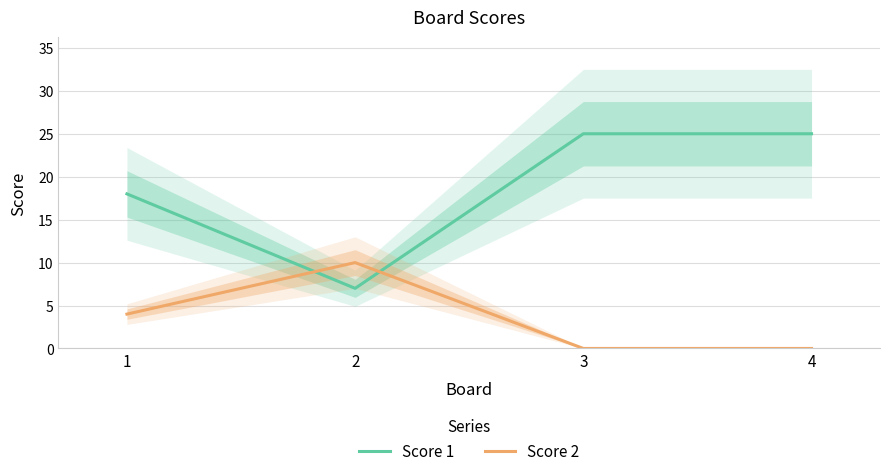

Which series has the widest spread of values?

Score 1